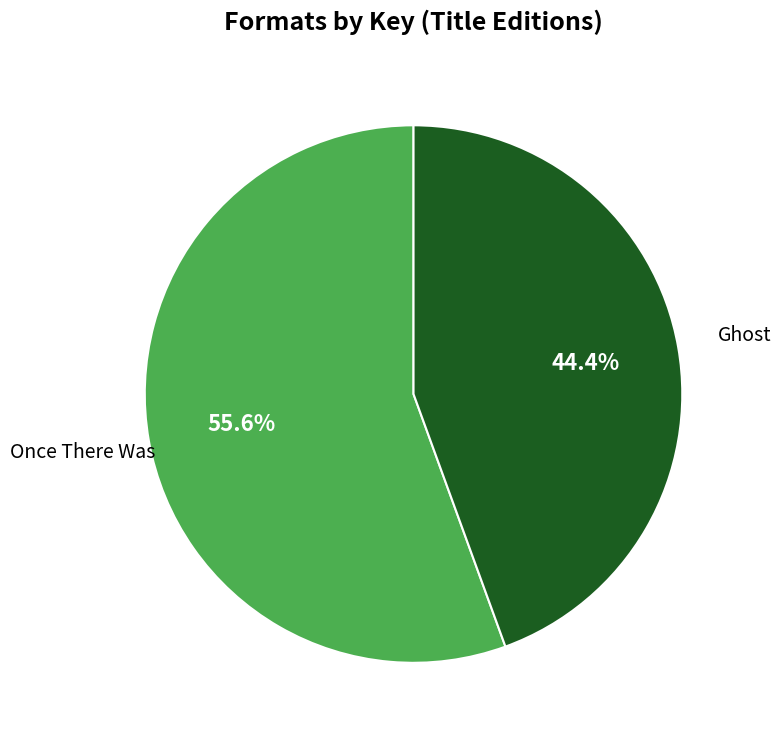

How many slices are in this pie chart?

2